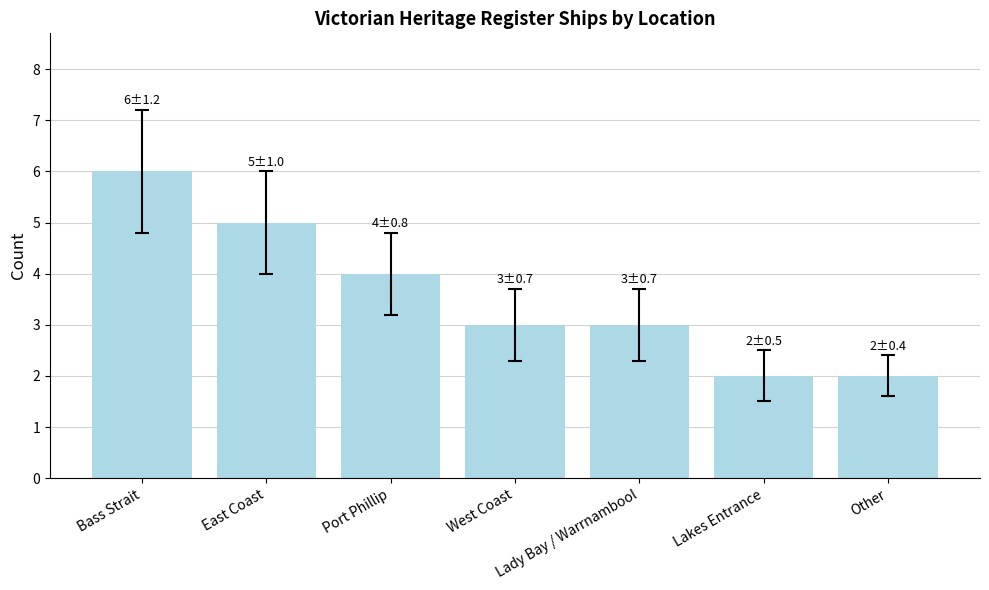

How many bars are there in total?

7